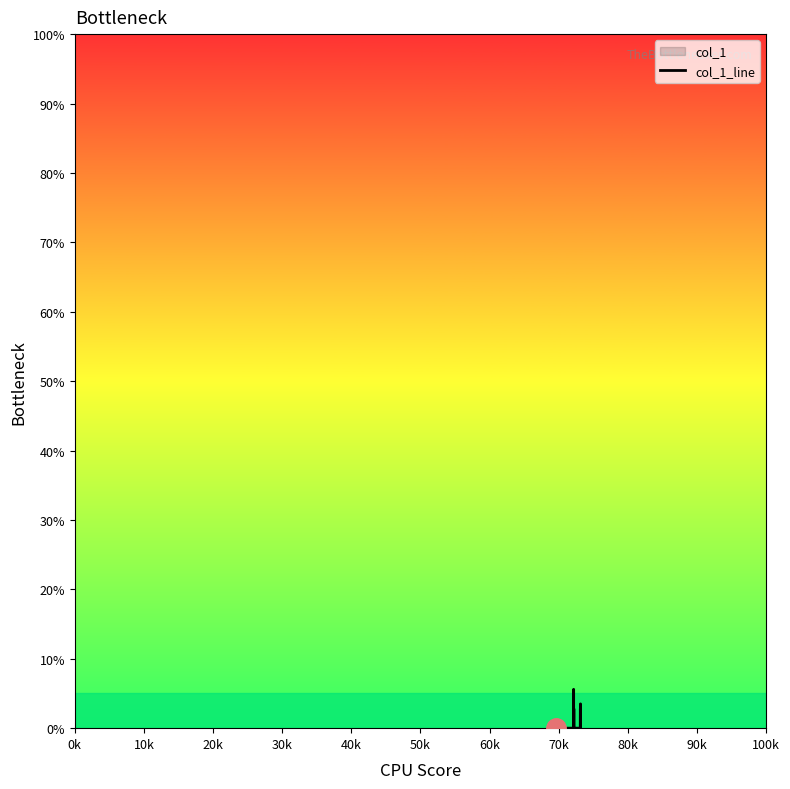

Reading left to right, transcribe all the data shown in this chart.

0.0	0.0	0.0	0.0	0.0	0.0	0.0	0.0	0.0	0.0	0.0	0.0	0.0	0.0	0.0	0.0	0.0	0.0	0.0	0.0	5.6	0.0	0.0	0.0	0.0	2.8	0.0	0.0	2.8	0.0	0.0	0.0	0.0	1.4	0.0	3.5	0.0	0.0	0.0	0.0